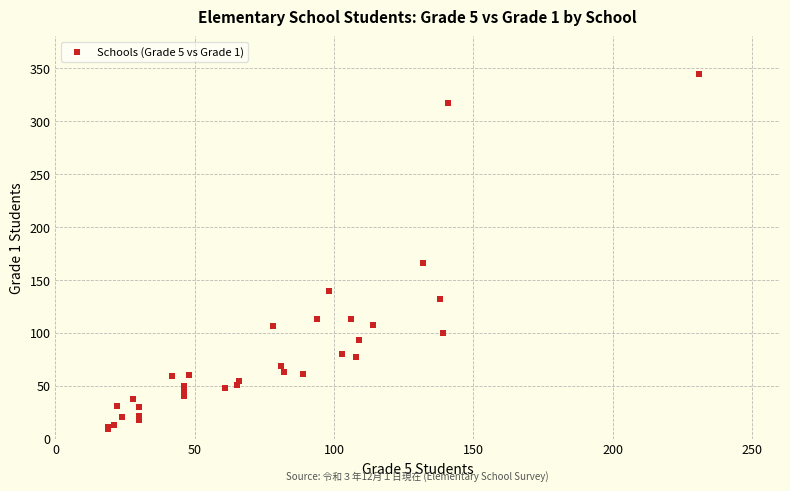

What Y value in the scatter plot is closest to 176?

166